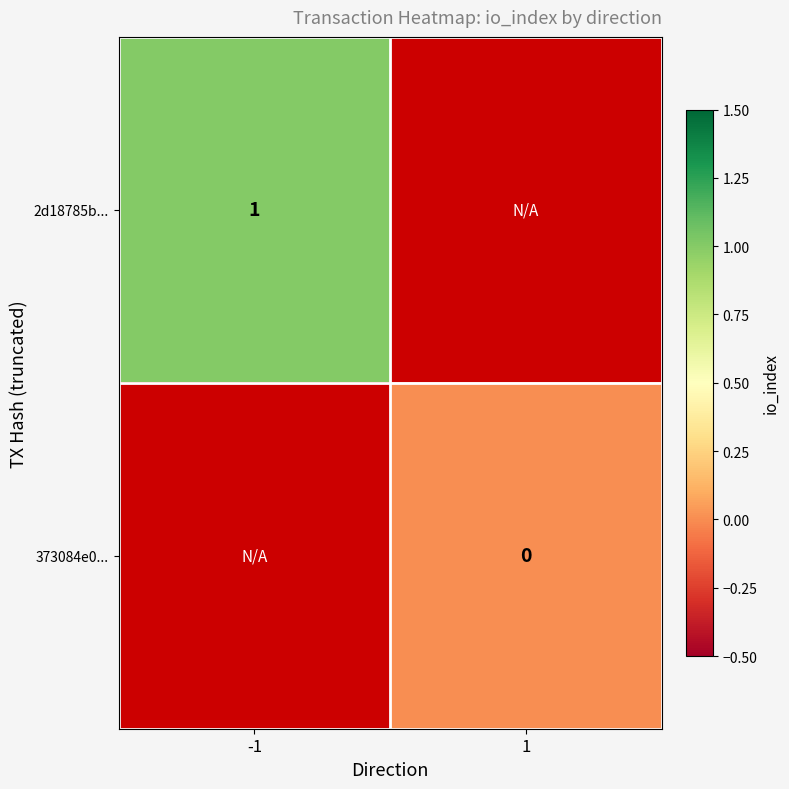

The 2d18785b... series shows 1 at -1. True or false?

True